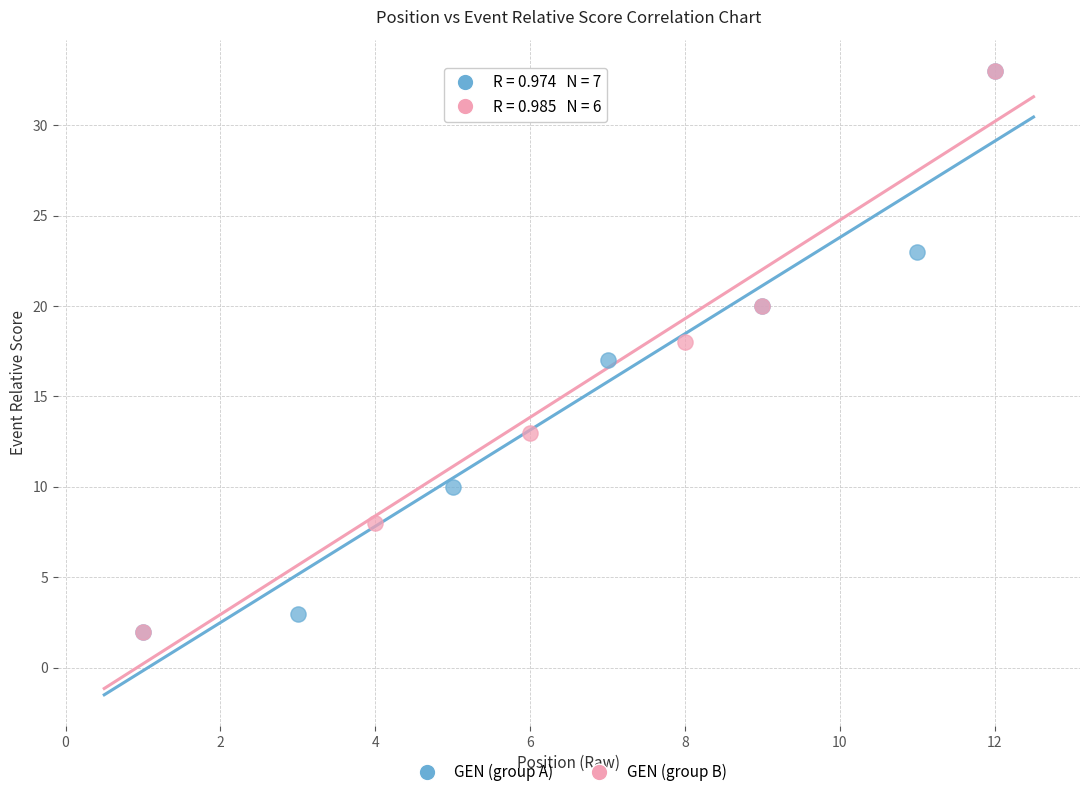

What are all the series names shown in the legend?

GEN (group A), GEN (group B)